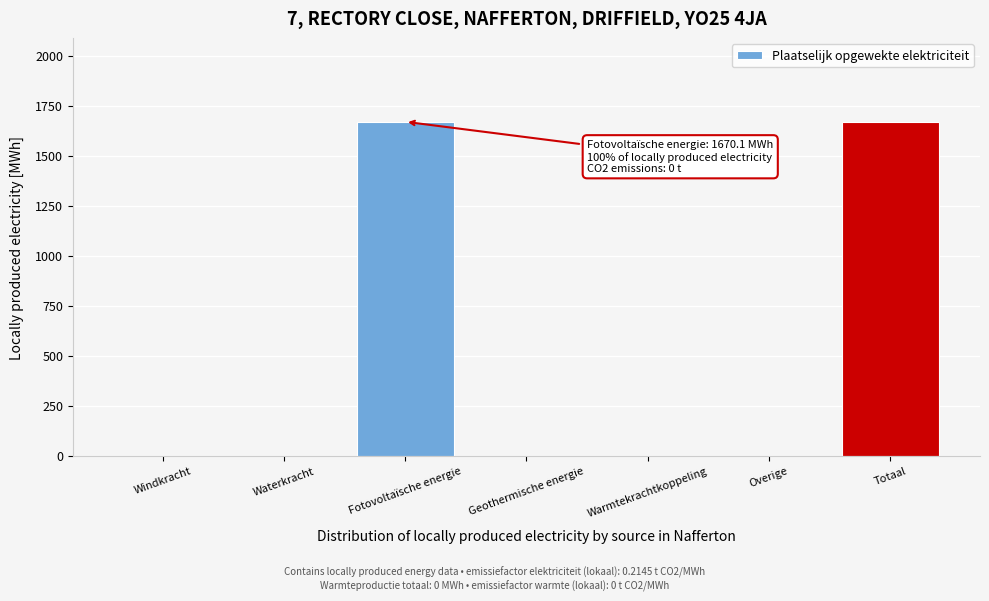

Reading left to right, transcribe all the data shown in this chart.

Windkracht=0.0	Waterkracht=0.0	Fotovoltaïsche energie=1670.1	Geothermische energie=0.0	Warmtekrachtkoppeling=0.0	Overige=0.0	Totaal=1670.1